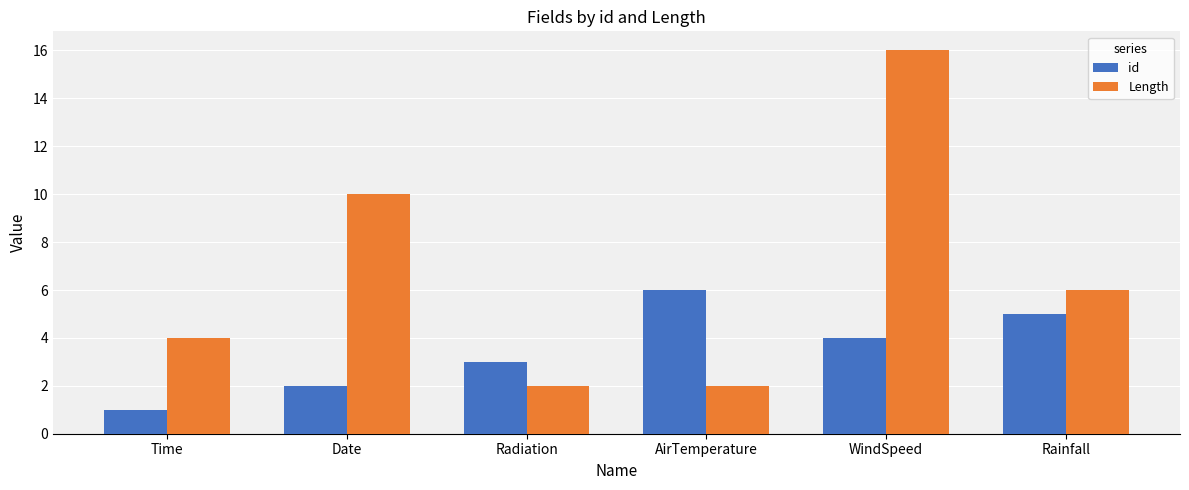

Rank the series at Radiation from highest to lowest value.

id, Length